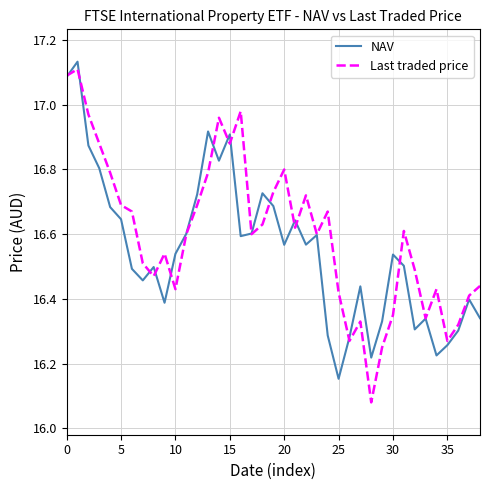

At which label is Last traded price closest to 16?

28